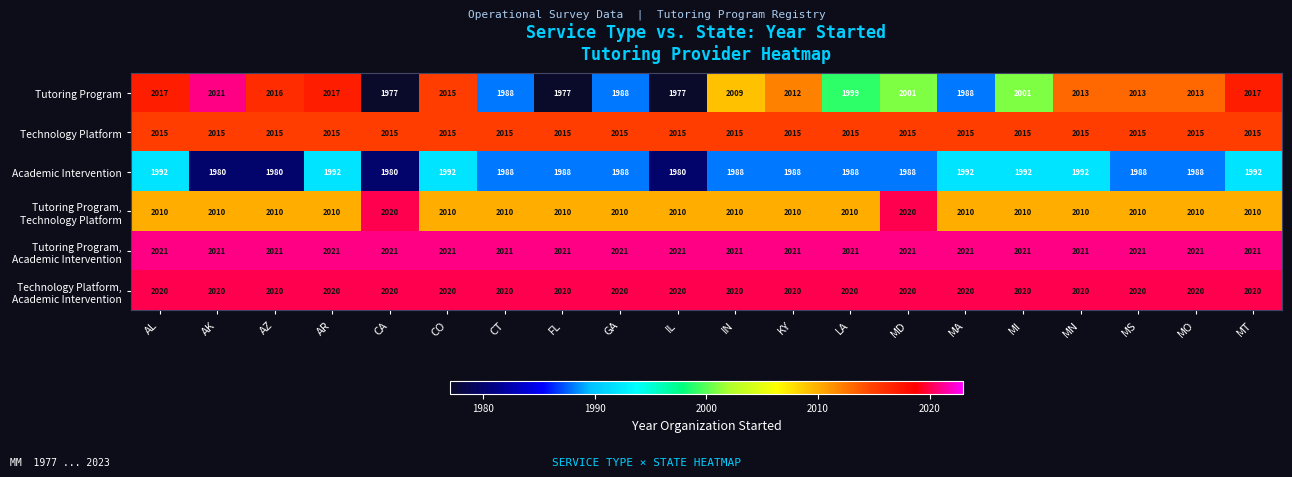

What is the maximum value shown in the chart?

2021